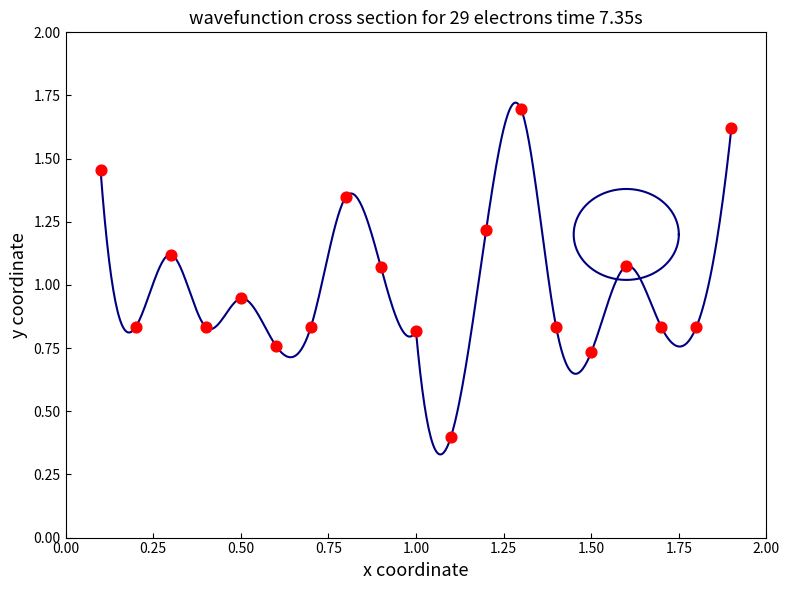

What is the range of X values (max minus min)?

1.8